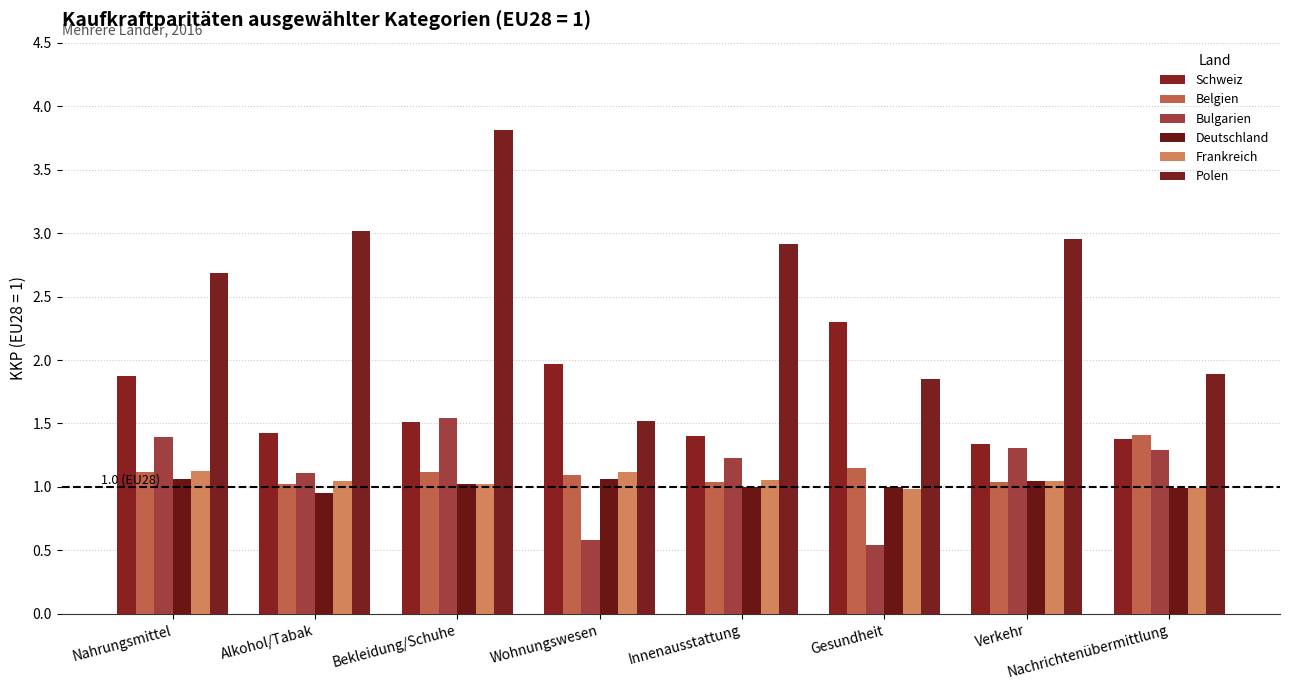

Reading left to right, list all the values displayed in this chart.

Schweiz: Nahrungsmittel=1.9	Alkohol/Tabak=1.4	Bekleidung/Schuhe=1.5	Wohnungswesen=2.0	Innenausstattung=1.4	Gesundheit=2.3	Verkehr=1.3	Nachrichtenübermittlung=1.4
Belgien: Nahrungsmittel=1.1	Alkohol/Tabak=1.0	Bekleidung/Schuhe=1.1	Wohnungswesen=1.1	Innenausstattung=1.0	Gesundheit=1.1	Verkehr=1.0	Nachrichtenübermittlung=1.4
Bulgarien: Nahrungsmittel=1.4	Alkohol/Tabak=1.1	Bekleidung/Schuhe=1.5	Wohnungswesen=0.6	Innenausstattung=1.2	Gesundheit=0.5	Verkehr=1.3	Nachrichtenübermittlung=1.3
Deutschland: Nahrungsmittel=1.1	Alkohol/Tabak=1.0	Bekleidung/Schuhe=1.0	Wohnungswesen=1.1	Innenausstattung=1.0	Gesundheit=1.0	Verkehr=1.0	Nachrichtenübermittlung=1.0
Frankreich: Nahrungsmittel=1.1	Alkohol/Tabak=1.0	Bekleidung/Schuhe=1.0	Wohnungswesen=1.1	Innenausstattung=1.1	Gesundheit=1.0	Verkehr=1.0	Nachrichtenübermittlung=1.0
Polen: Nahrungsmittel=2.7	Alkohol/Tabak=3.0	Bekleidung/Schuhe=3.8	Wohnungswesen=1.5	Innenausstattung=2.9	Gesundheit=1.9	Verkehr=3.0	Nachrichtenübermittlung=1.9